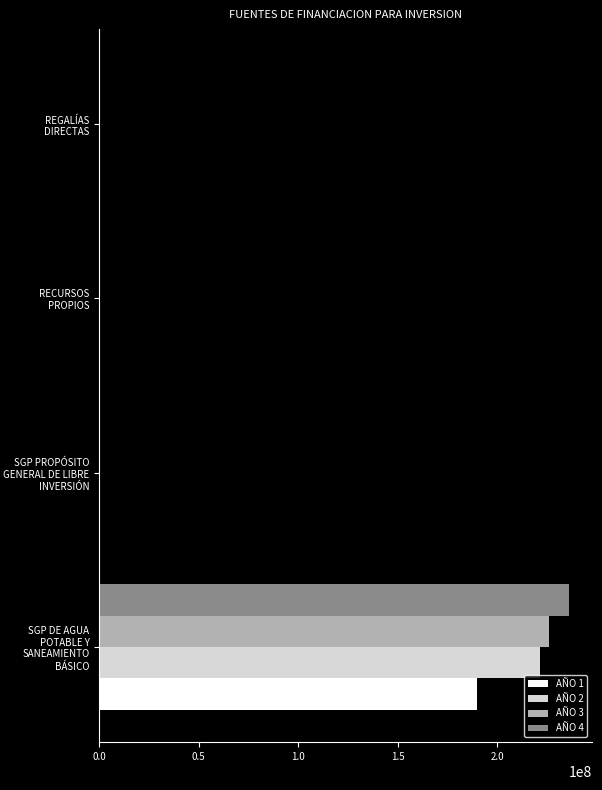

How many data points in AÑO 3 are above 0?

1